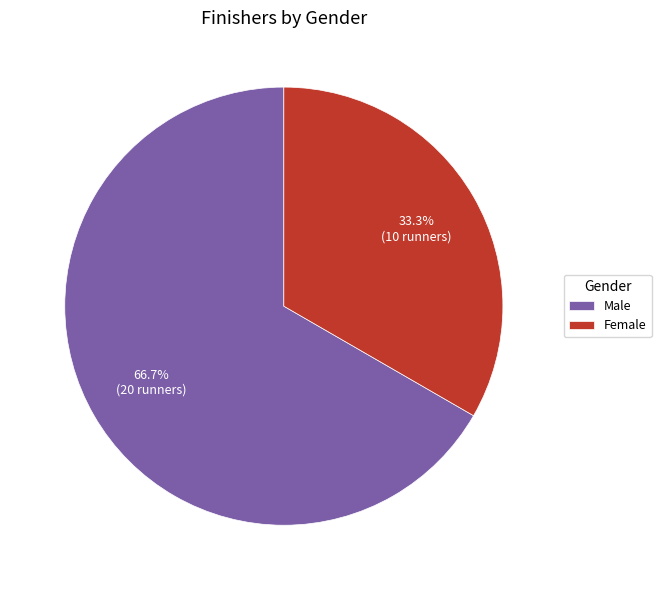

Does any single category account for the majority?

Yes